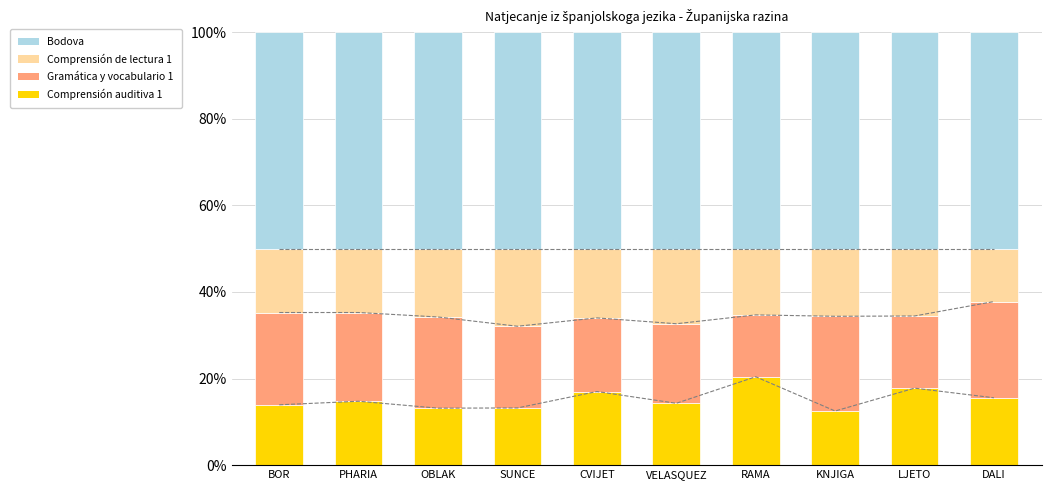

What is the average value of the Bodova series?

50.0